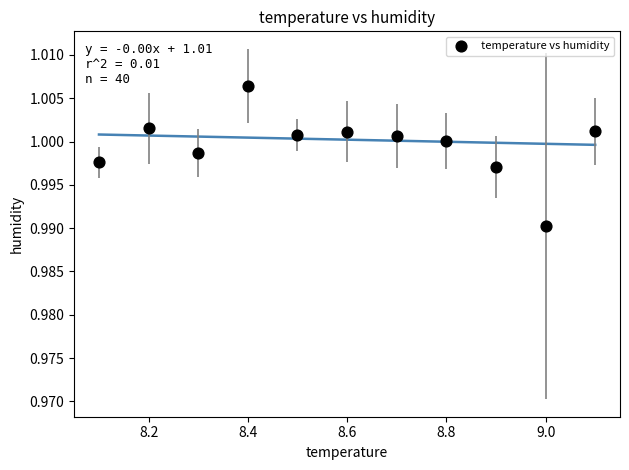

What is the average X value?

8.6